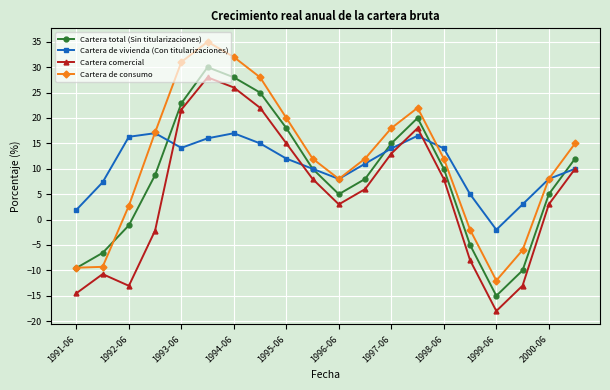

Which series has the largest range (max minus min)?

Cartera de consumo